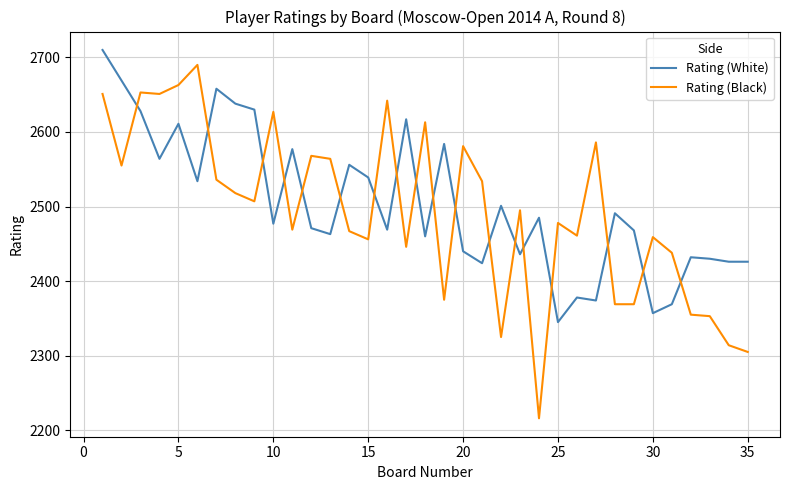

What is the difference between the maximum and second lowest values in the Rating (White) series?

353